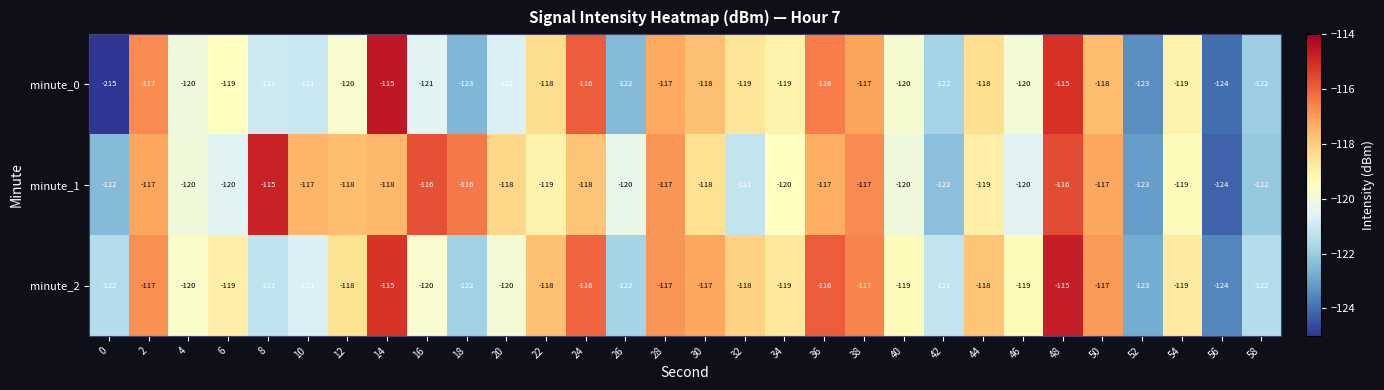

At which category is the sum across all series the highest?

48